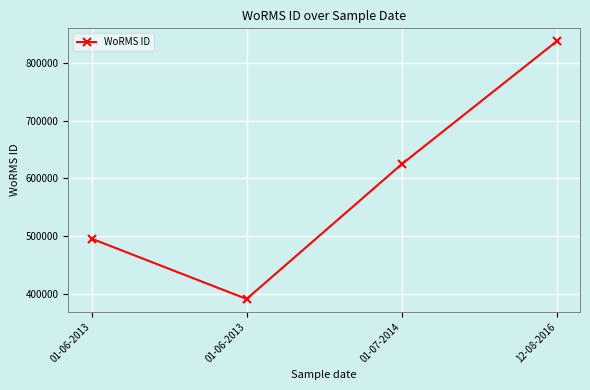

List the labels in order of value, largest first.

12-08-2016, 01-07-2014, 01-06-2013, 01-06-2013